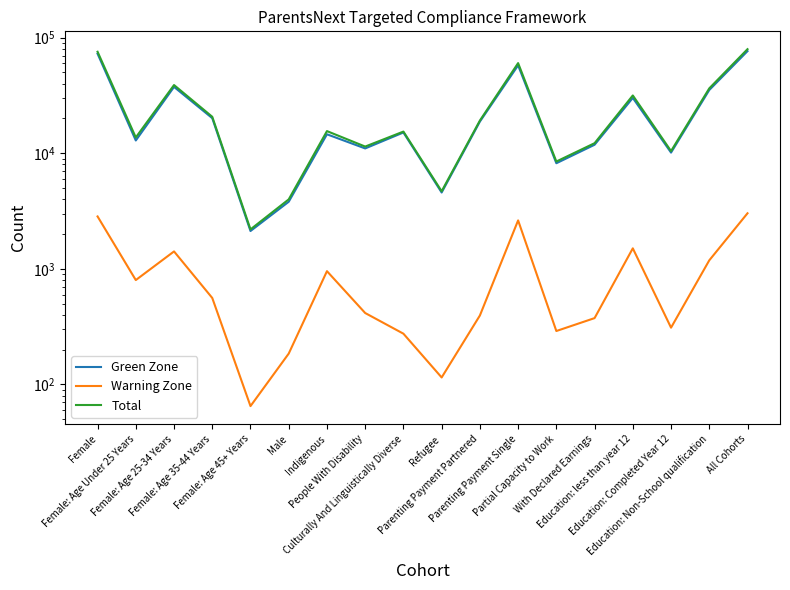

What is the total value across all series at Female?

150890